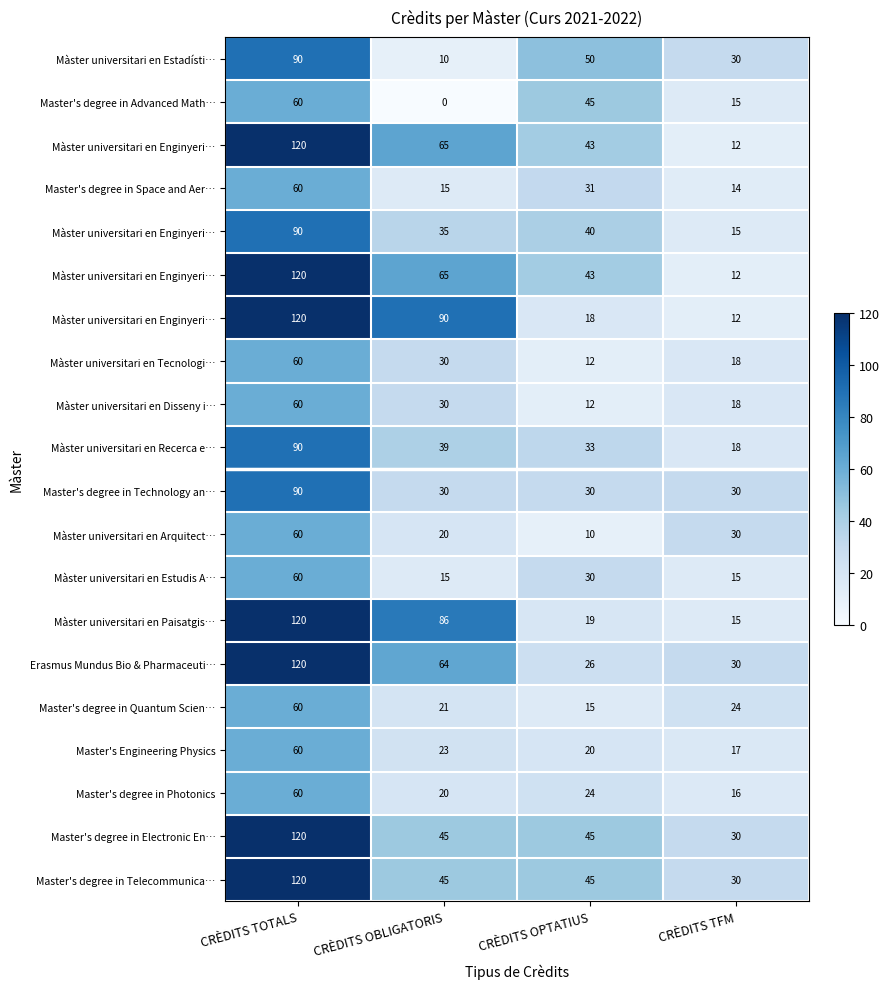

What is the total value across all series at CRÈDITS TOTALS?

1740